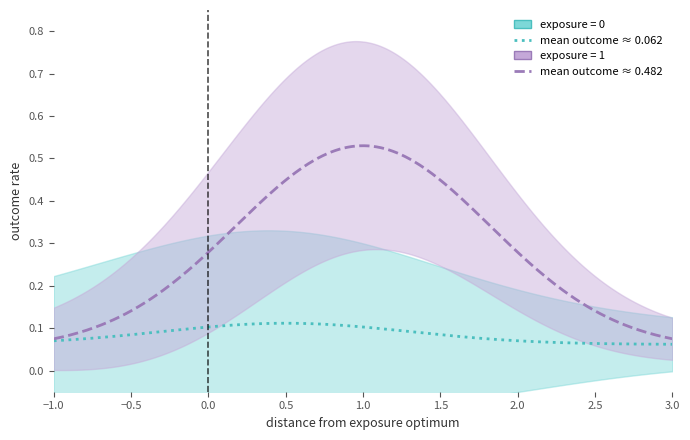

Rank the series at 0 from lowest to highest value.

exposure=0 outcome_mean, exposure=1 outcome_mean